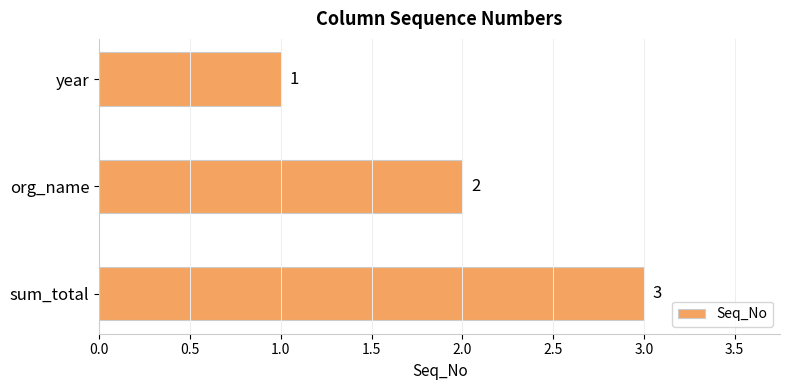

List the labels in order of value, largest first.

sum_total, org_name, year